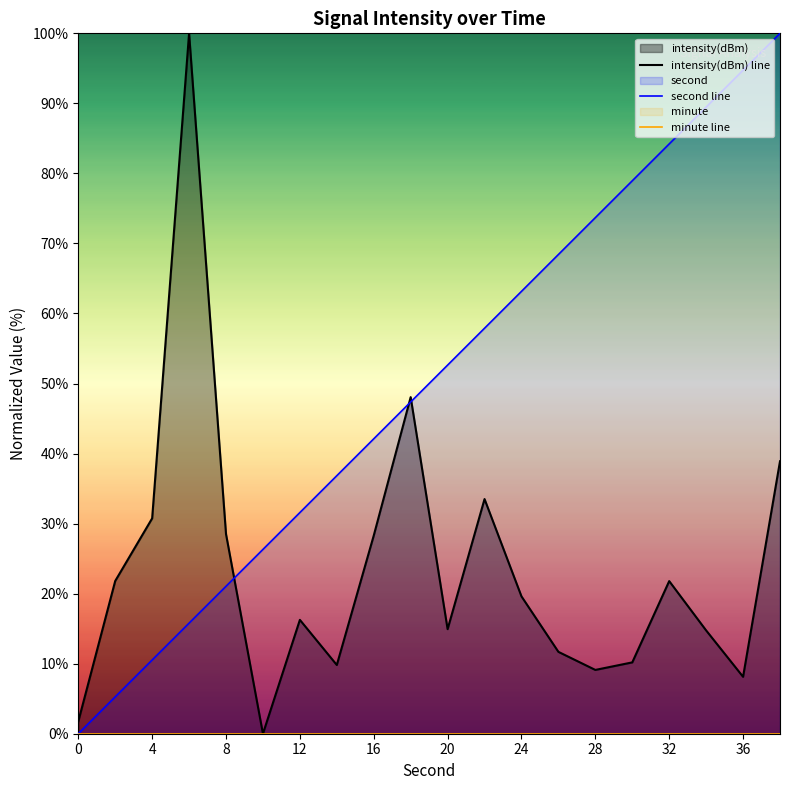

Is it true that second line equals 15.2 at 24?

False